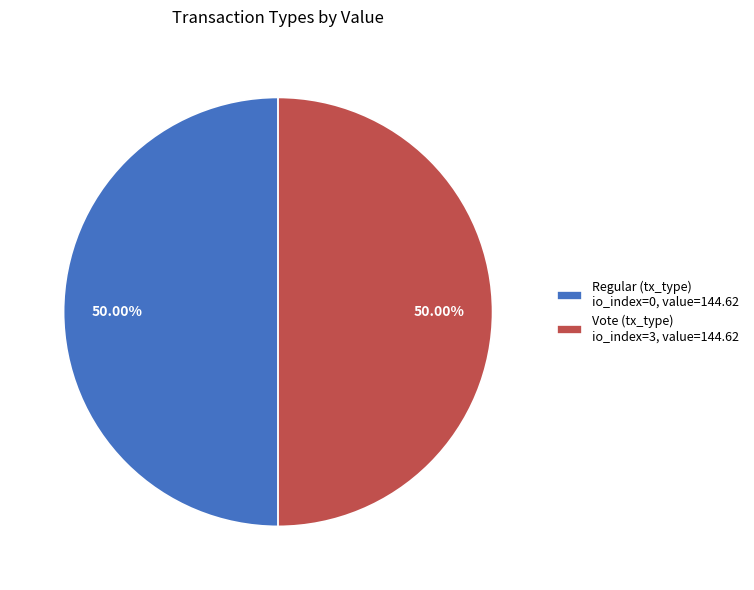

To the nearest percent, what is the difference between the largest and smallest slice percentages?

0%